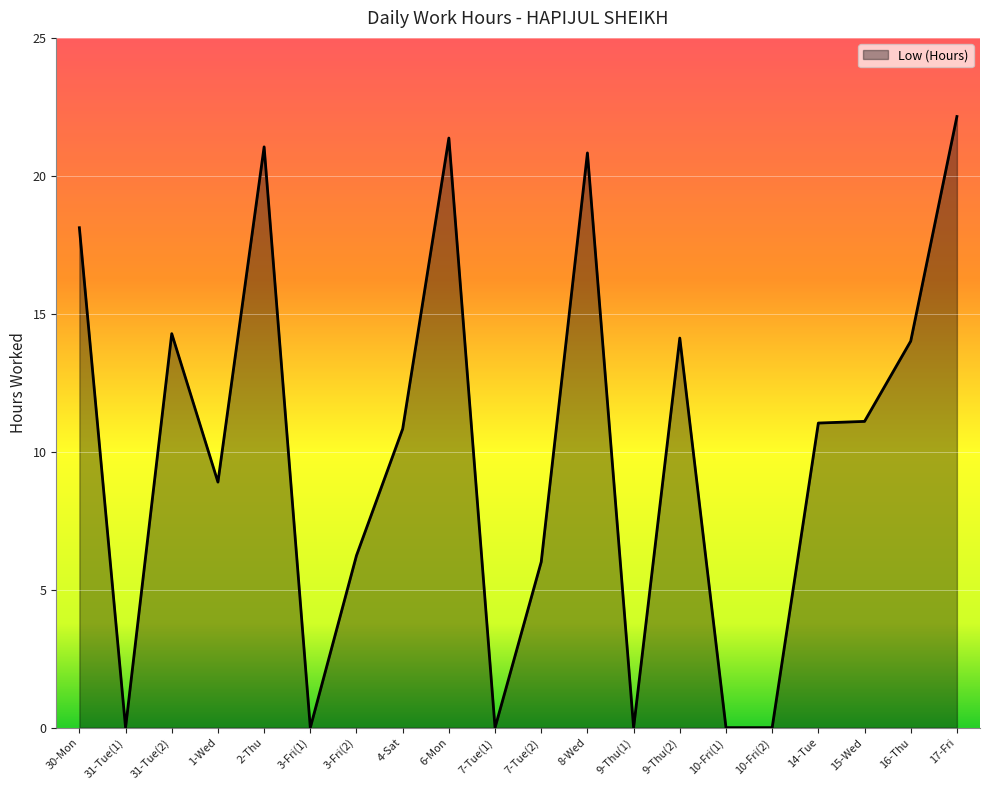

What position from the right is 7-Tue(2)?

10